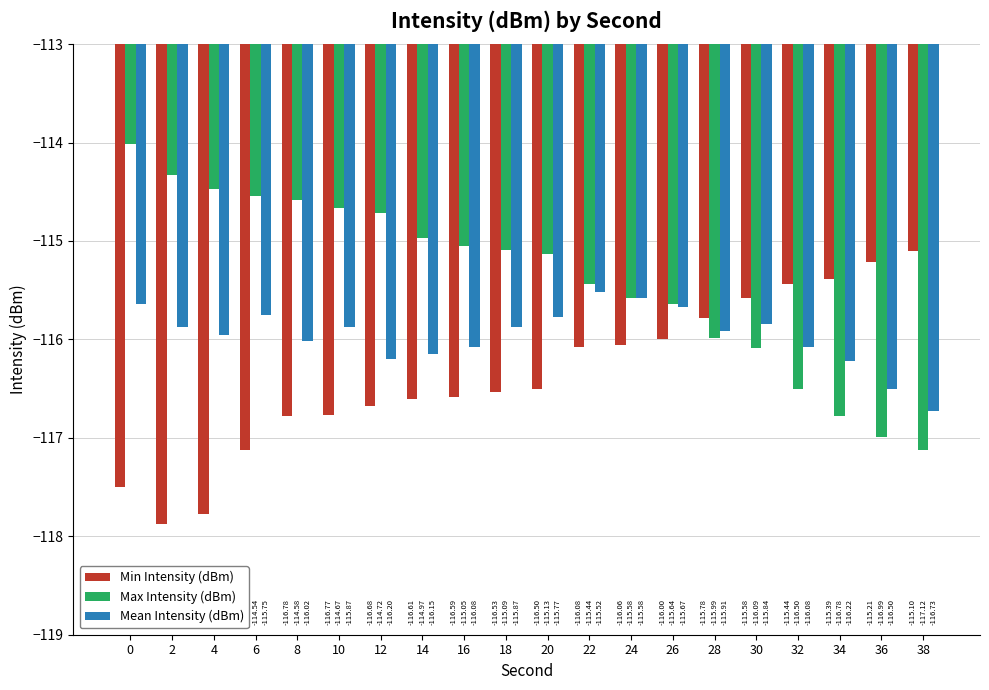

What are all the series names shown in the legend?

Min Intensity (dBm), Max Intensity (dBm), Mean Intensity (dBm)